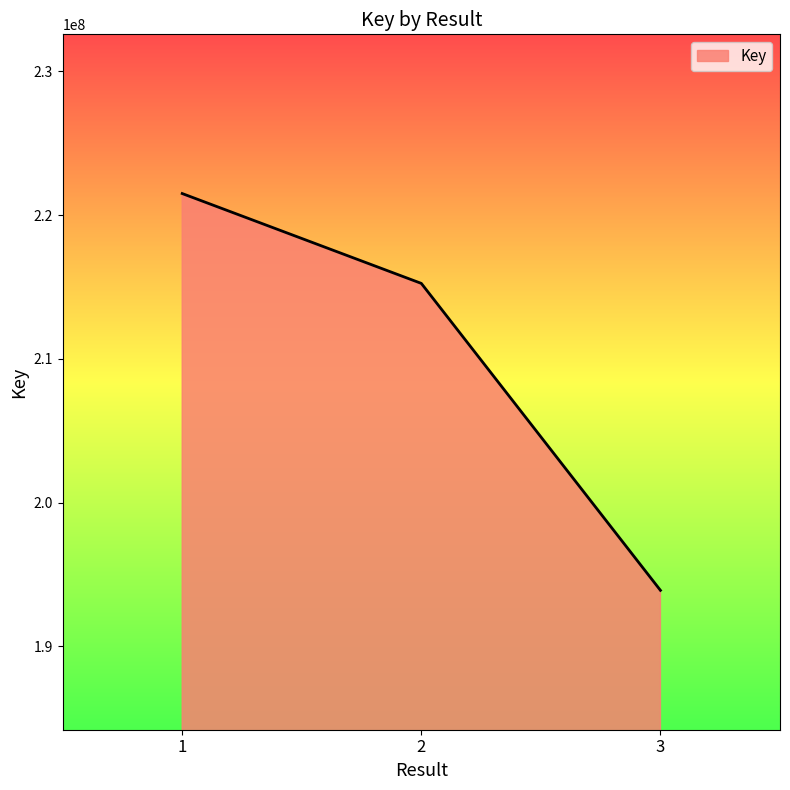

What is the approximate value at 2, to the nearest 50?

215249200